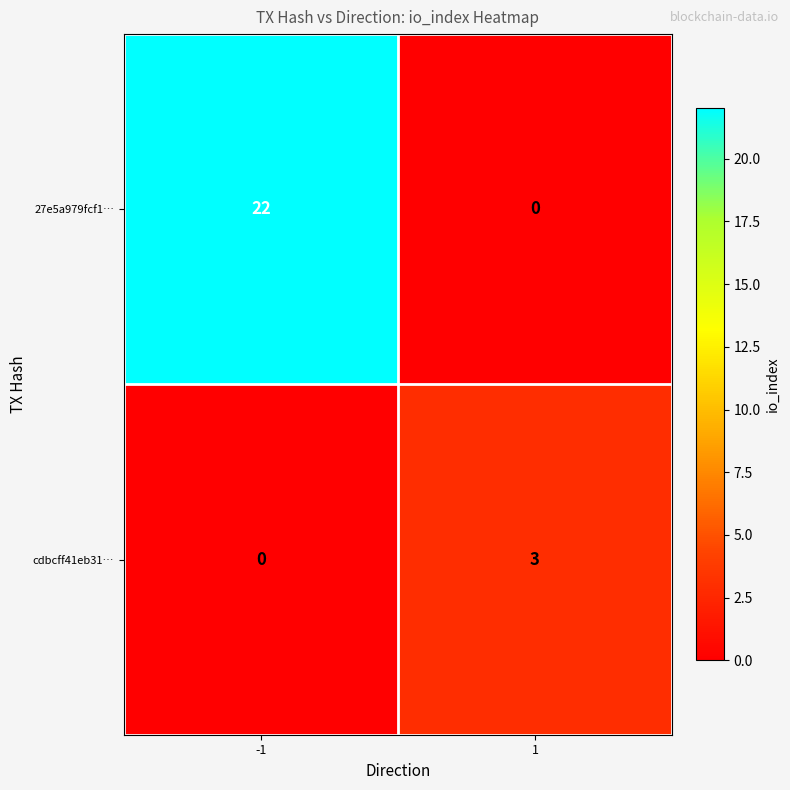

What is the difference between the highest and lowest values at -1?

22